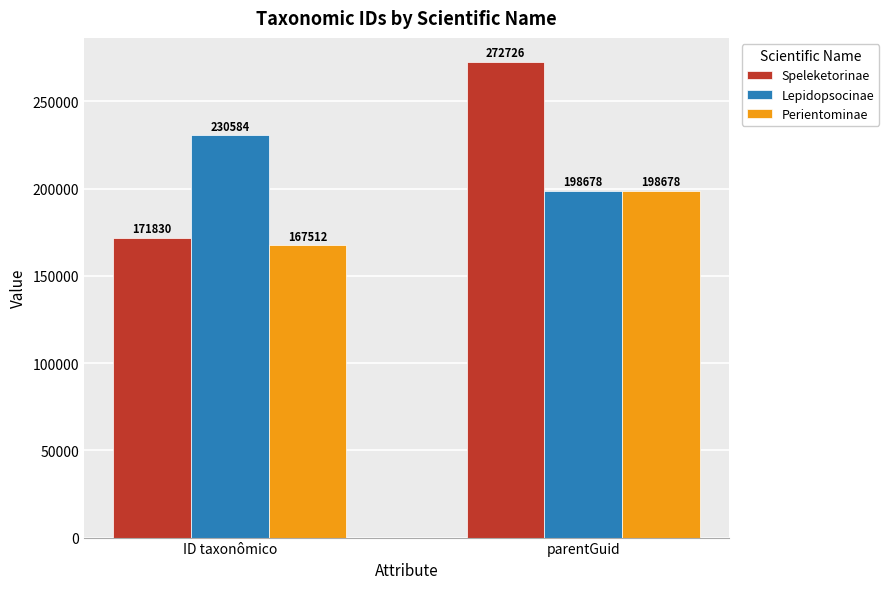

At which label does Lepidopsocinae reach its minimum?

parentGuid